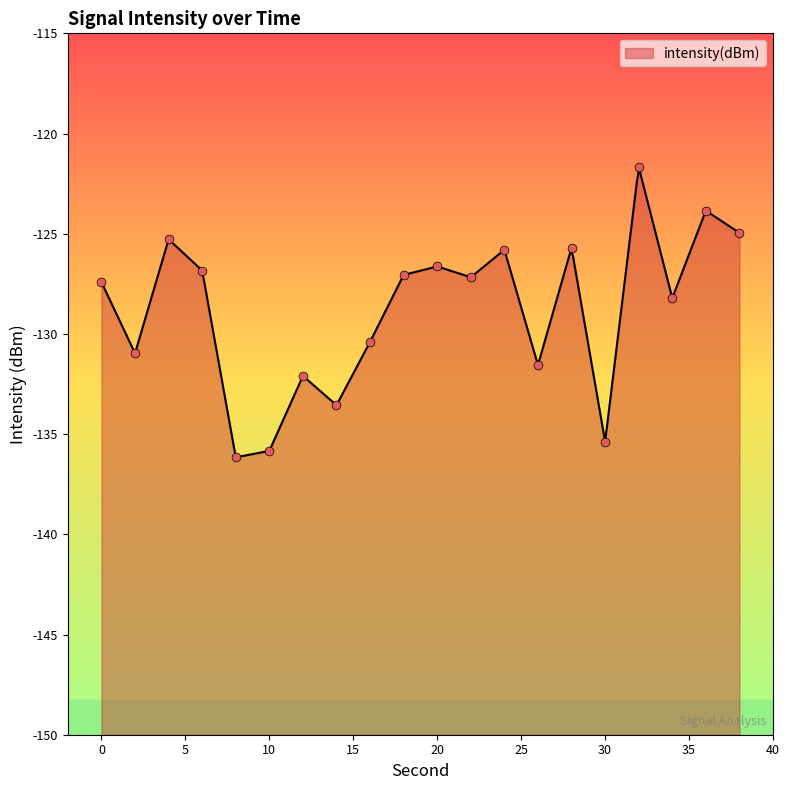

Which has a higher value, 18 or 12?

18